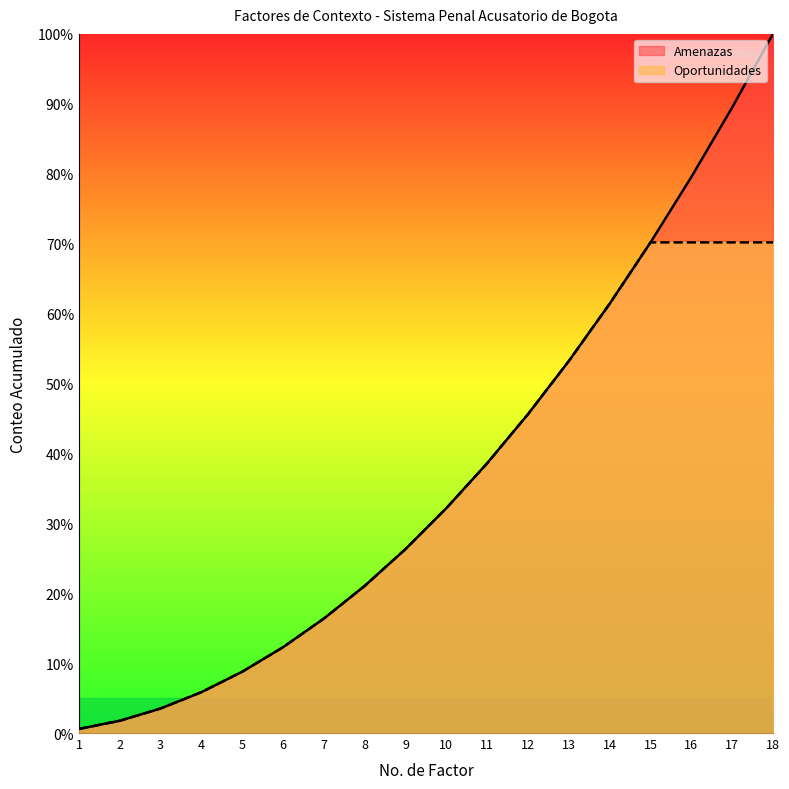

Between 1 and 18, which is larger?

18